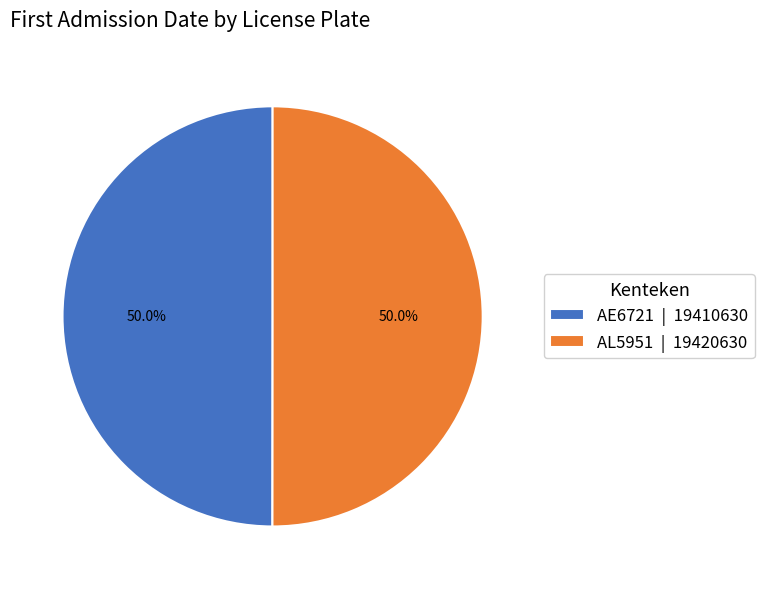

Is it true that AE6721 is 58% of the pie?

False